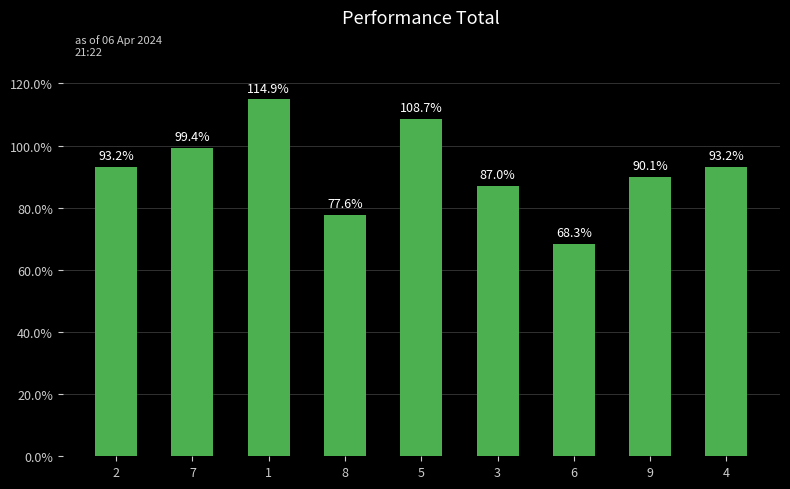

True or false: the data shows 93.2 at 4.

True